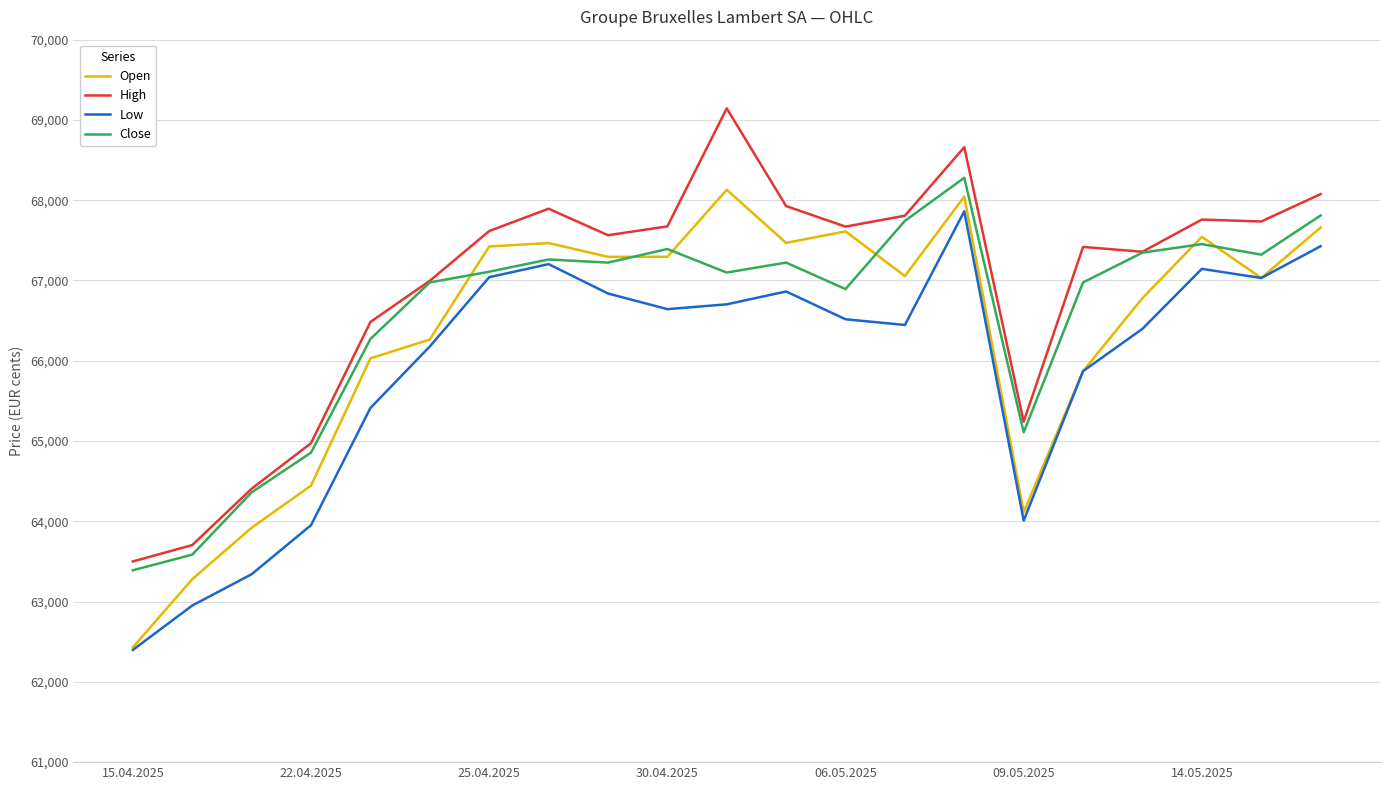

Which series has the largest total across all categories?

High